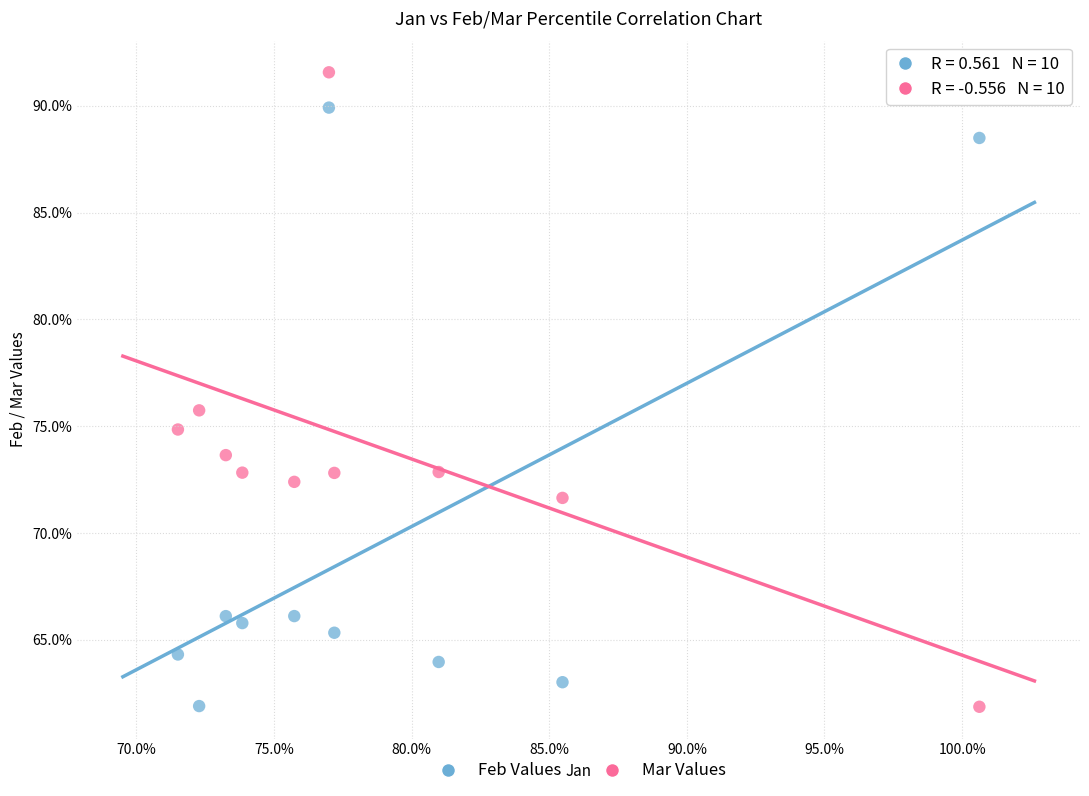

What are all the series names shown in the legend?

Feb Values, Mar Values